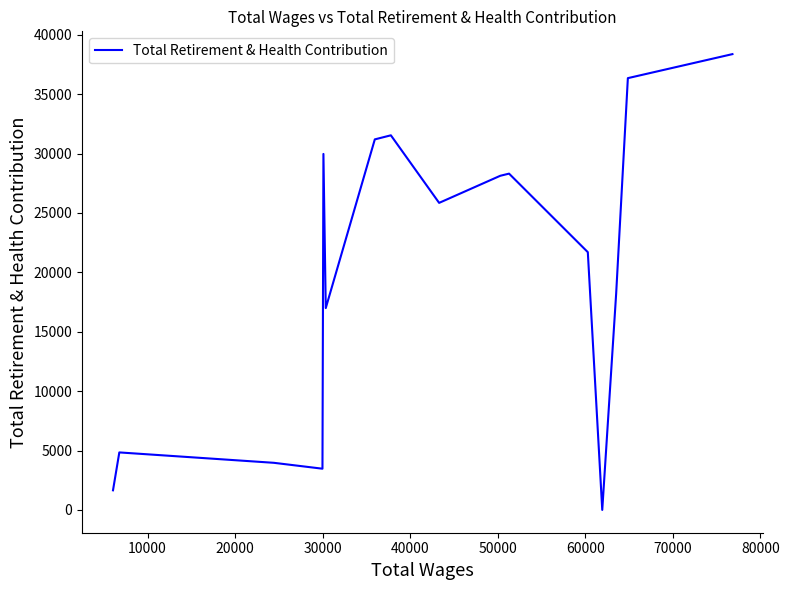

Reading left to right, extract all data points from this chart.

1652	4842	3967	3471	29970	16993	31195	31538	25850	28131	28312	21701	0	18209	36351	38373